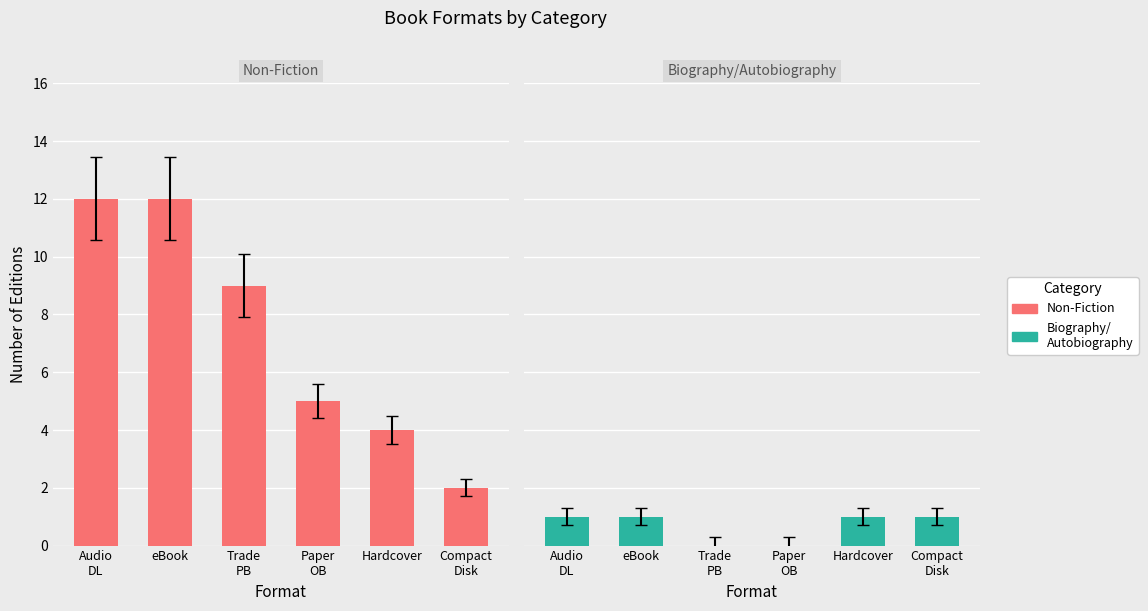

What are all the series names shown in the legend?

Non-Fiction, Biography/Autobiography